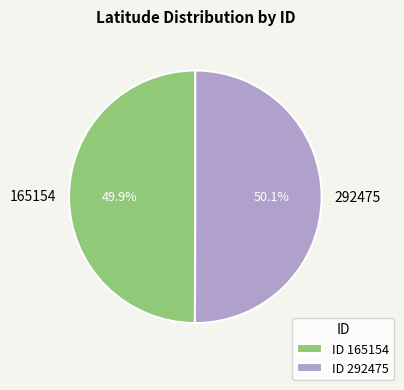

To the nearest percent, what portion does 165154 represent?

50%